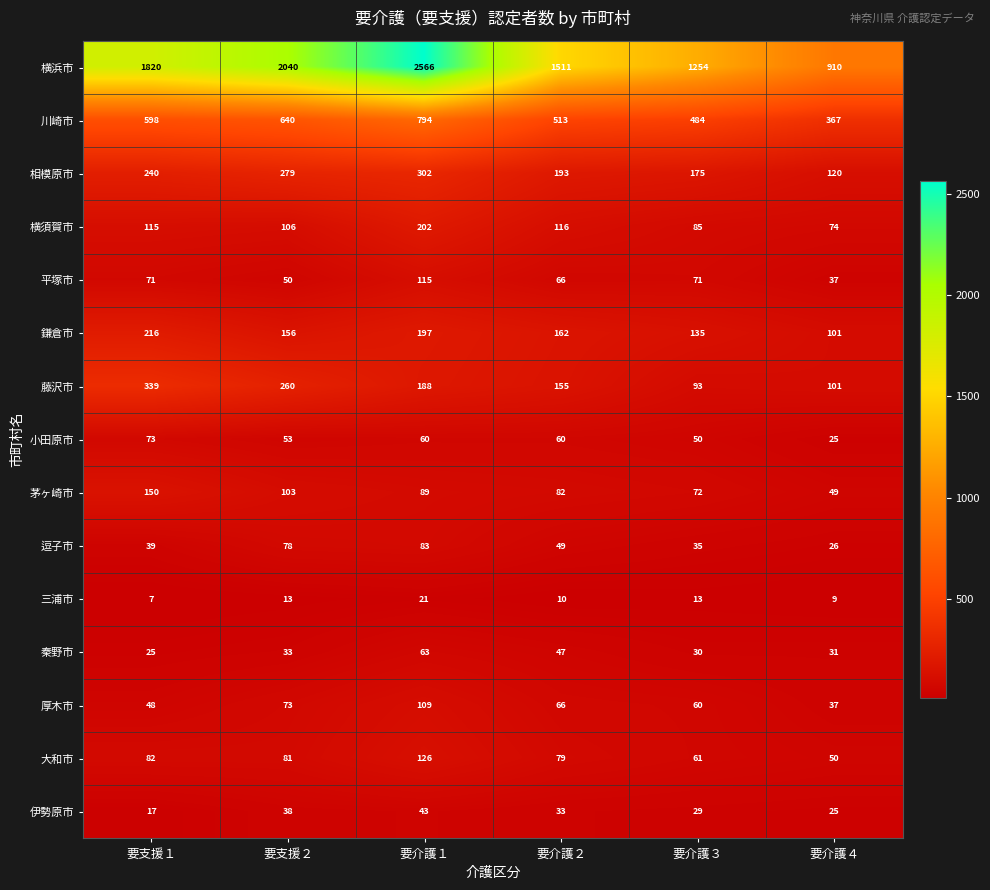

At which label does 鎌倉市 reach its peak?

要支援１